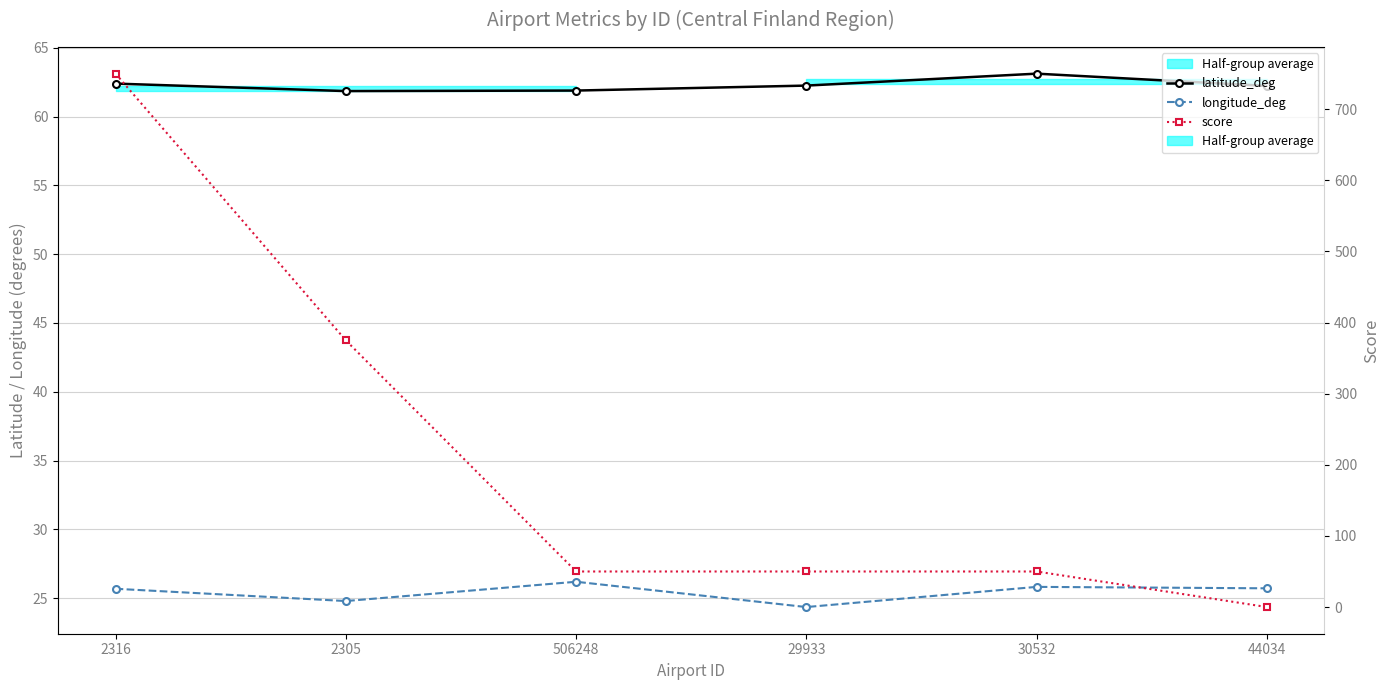

What is the total value across all series at 2316?

838.1